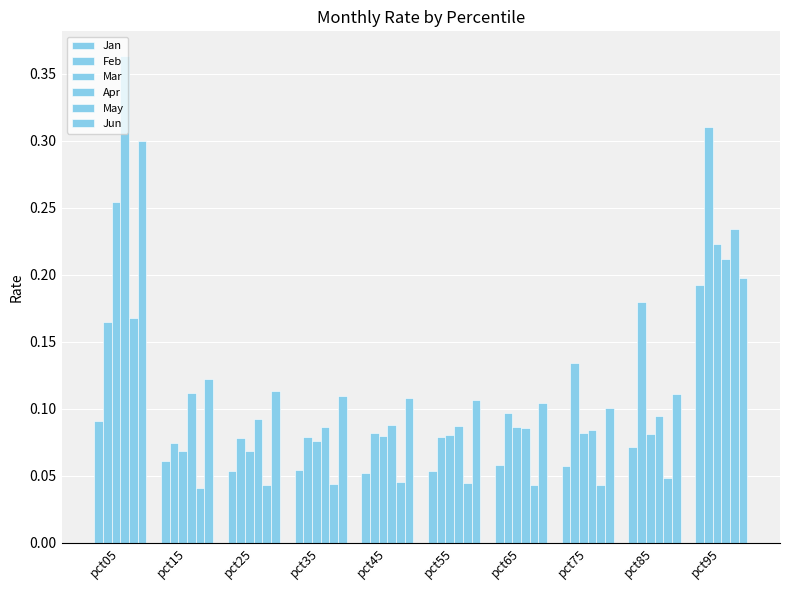

Which category has the lowest value in the Apr series?

pct75